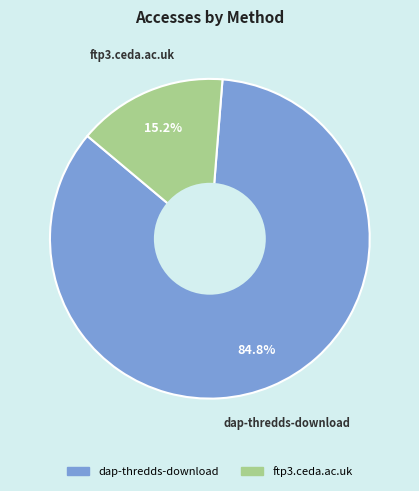

What is the smallest slice in the pie chart?

ftp3.ceda.ac.uk